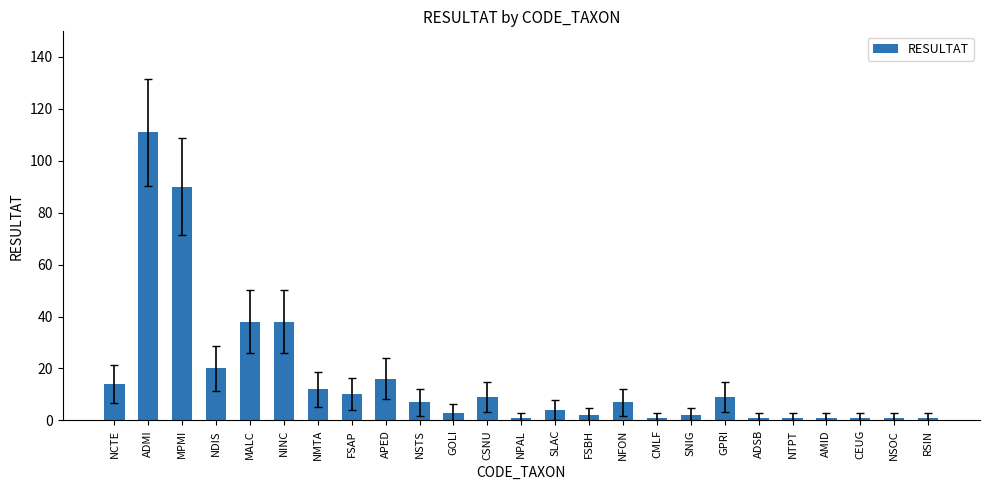

What is the difference between the maximum and minimum values?

110